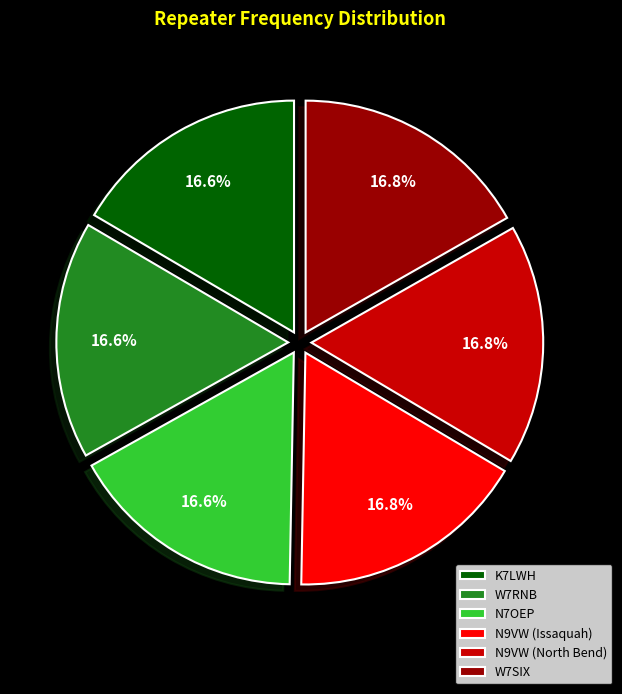

The N7OEP slice represents 17% of the pie. True or false?

True